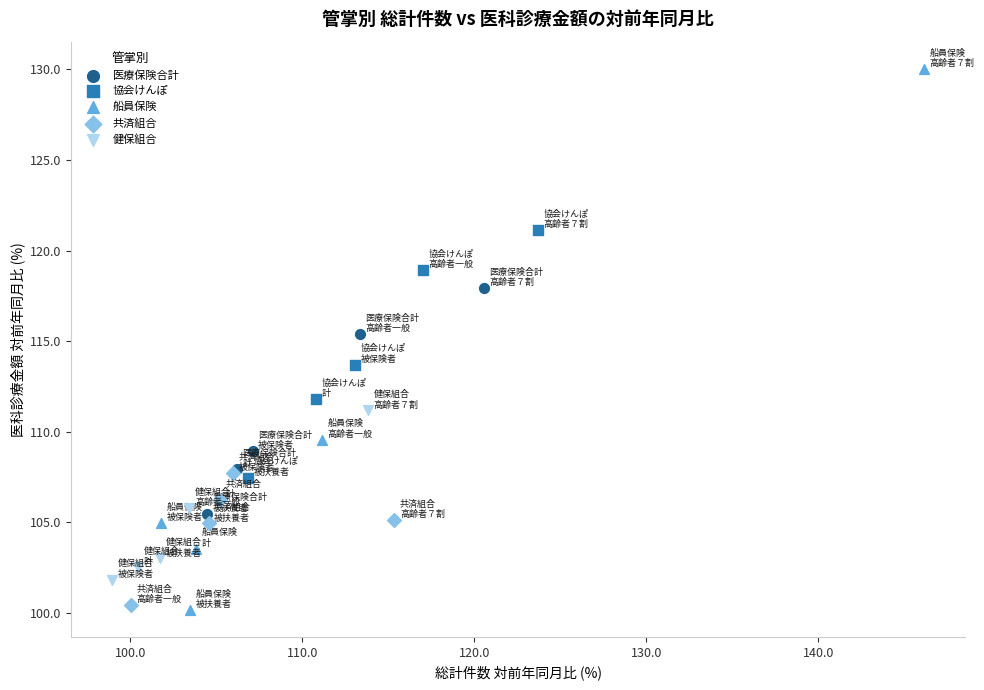

Which series reaches the maximum Y coordinate?

船員保険